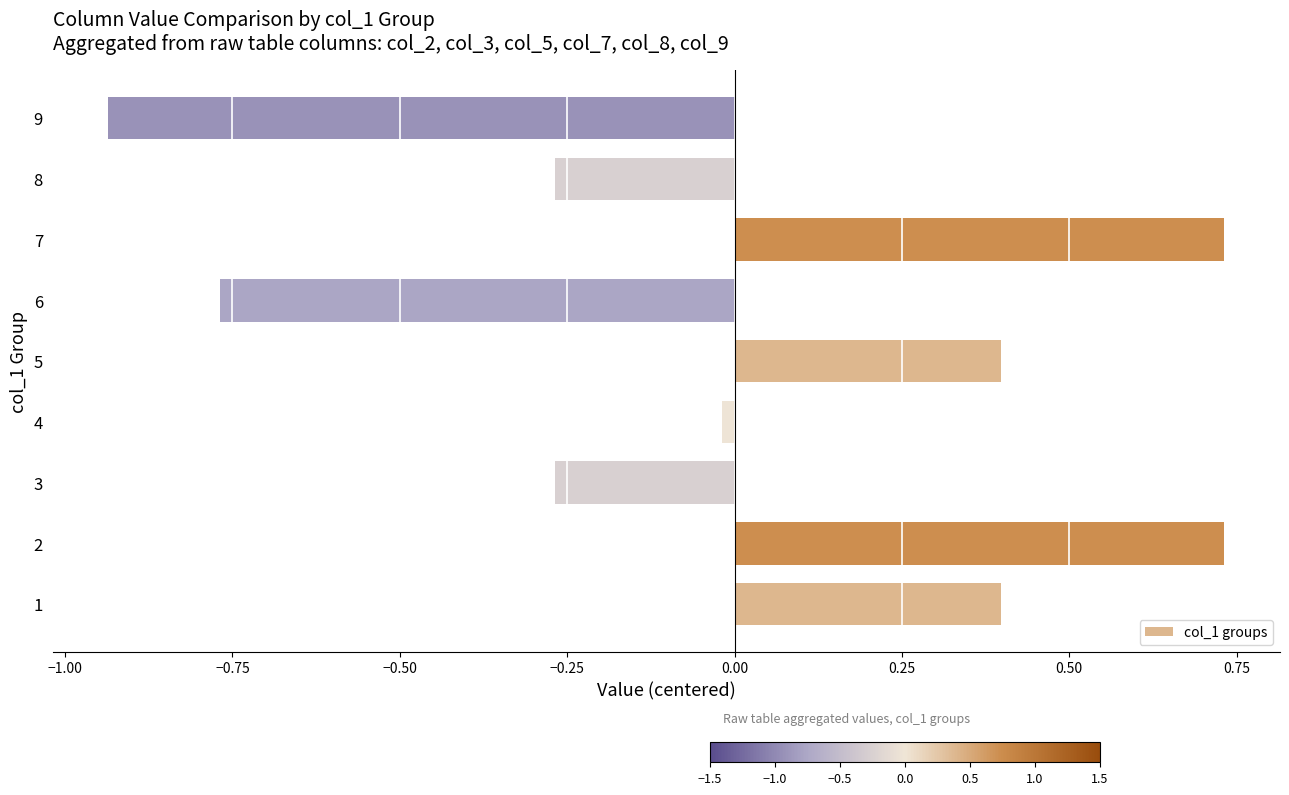

The value at 3 is -0.2. True or false?

False